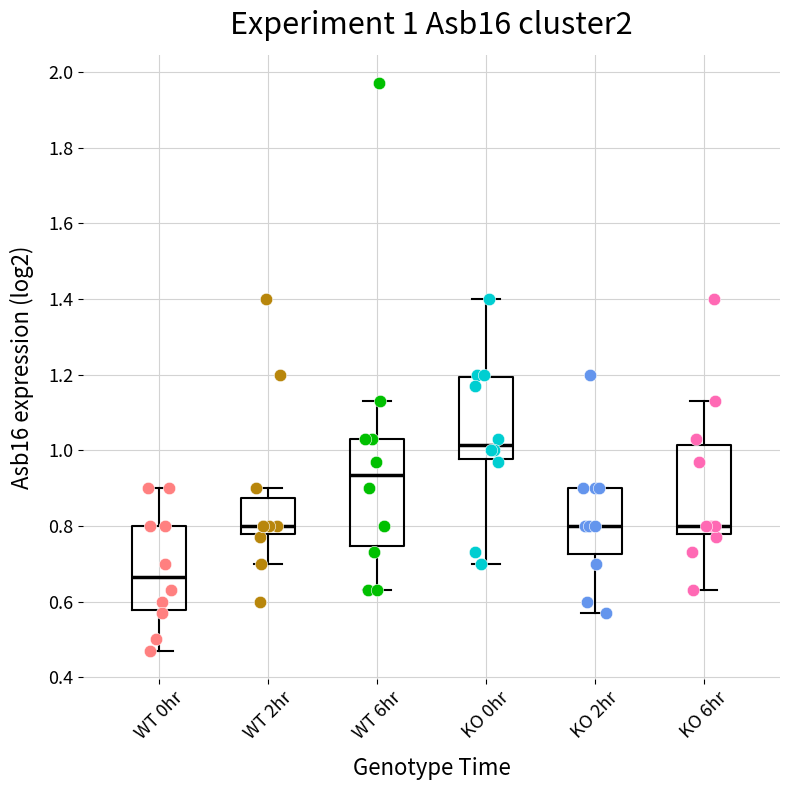

Comparing the boxes themselves (not the whiskers), which one is the tallest?

WT 6hr